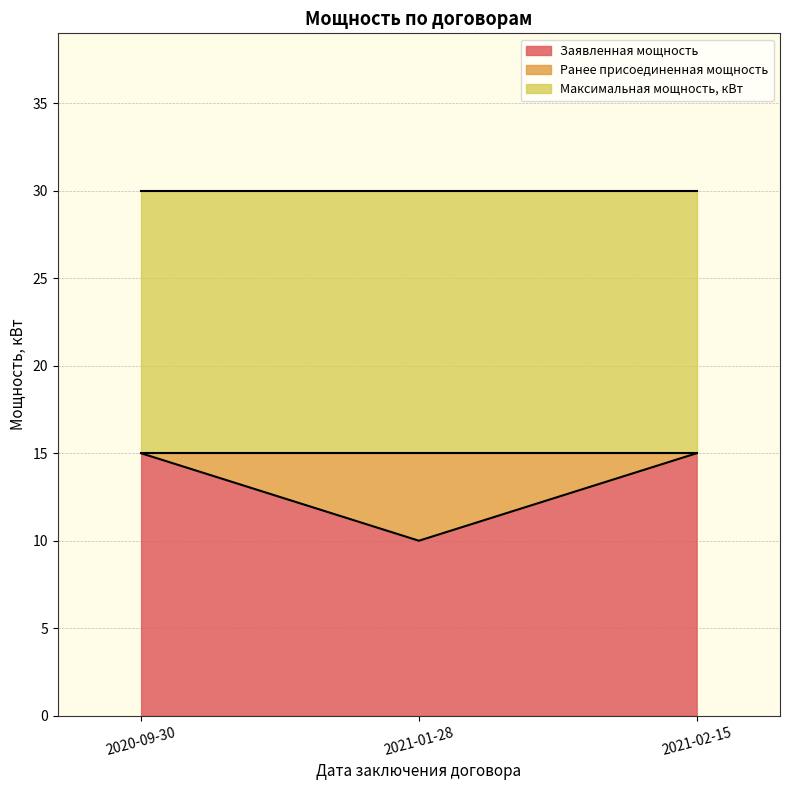

What is the label of the 2nd point from the right?

2021-01-28